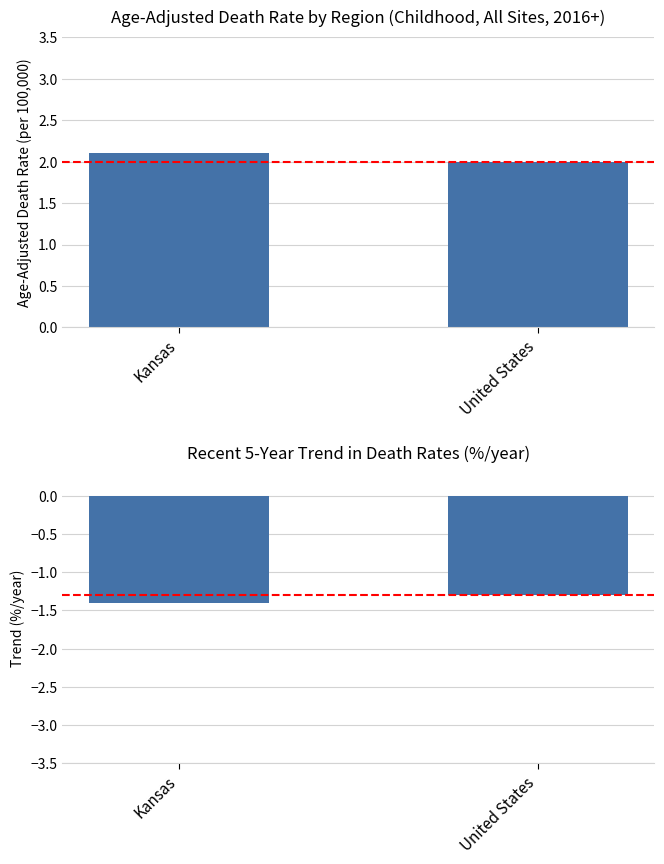

Reading right to left, what are all the values shown in this chart?

Age-Adjusted Death Rate: United States=2.0	Kansas=2.1
Recent 5-Year Trend: United States=-1.3	Kansas=-1.4